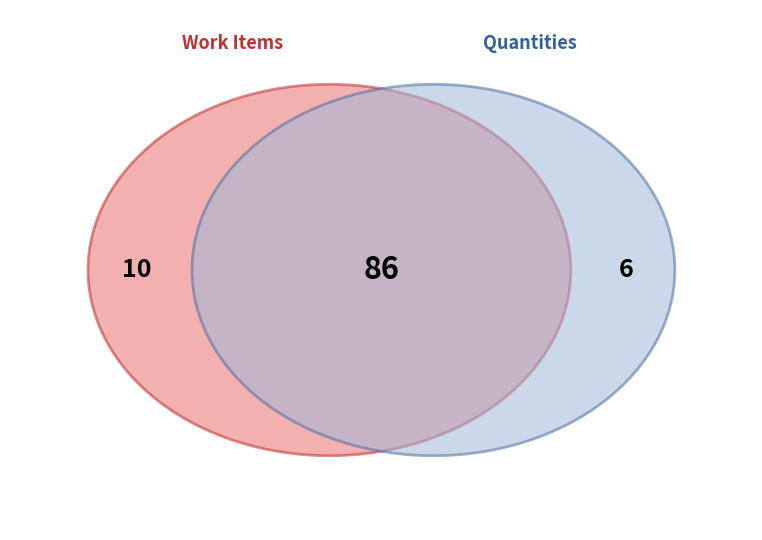

Is it true that REINFORCED CONCRETE PIPE is 10% of the pie?

False